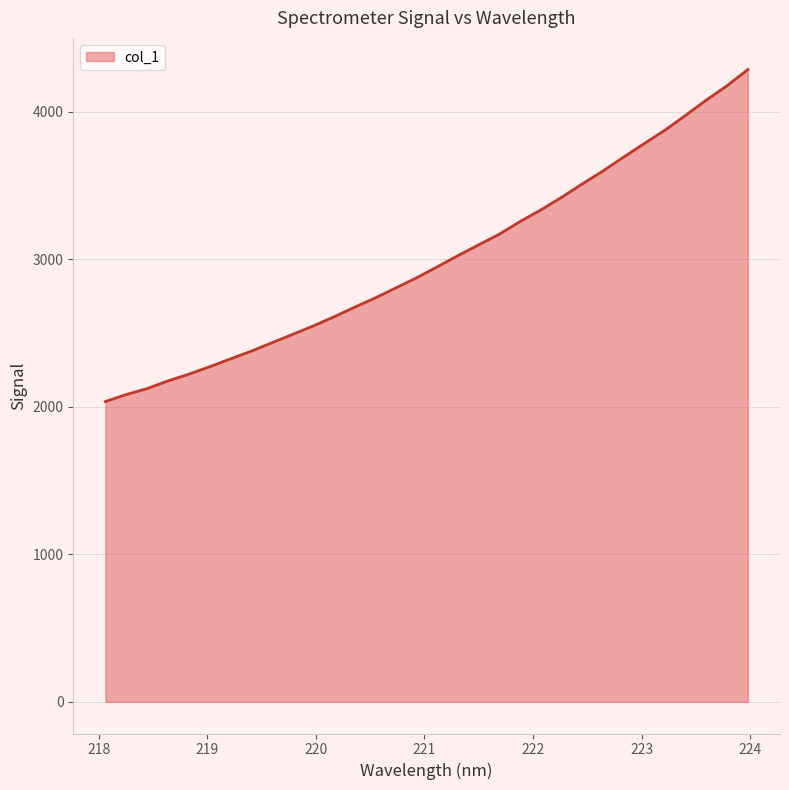

What is the greatest value displayed?

4286.4